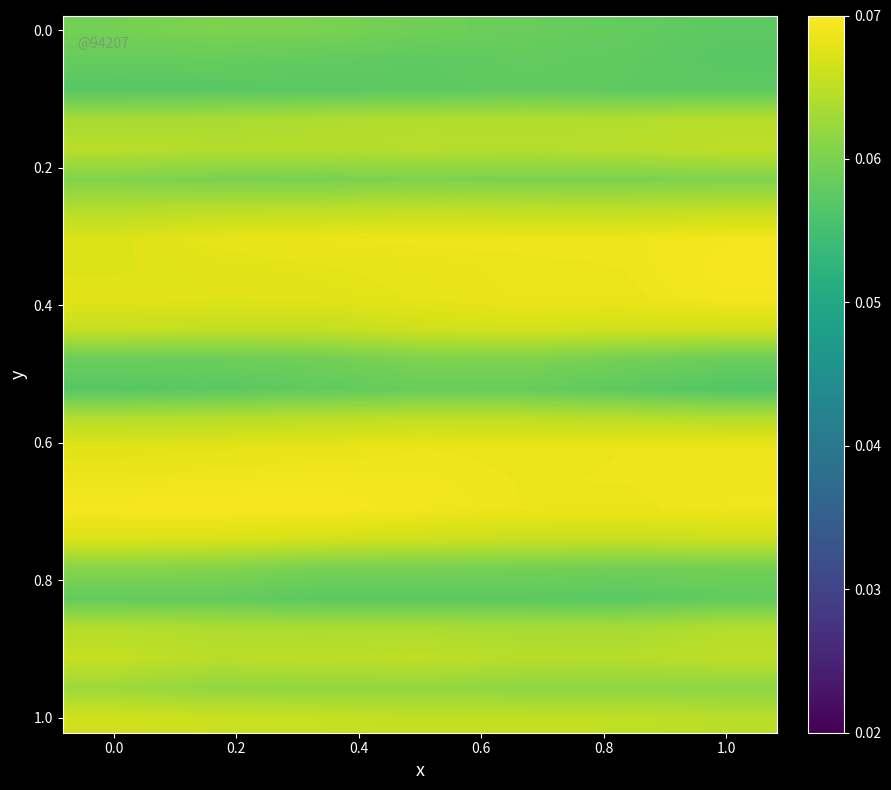

Count the number of categories in the chart.

7